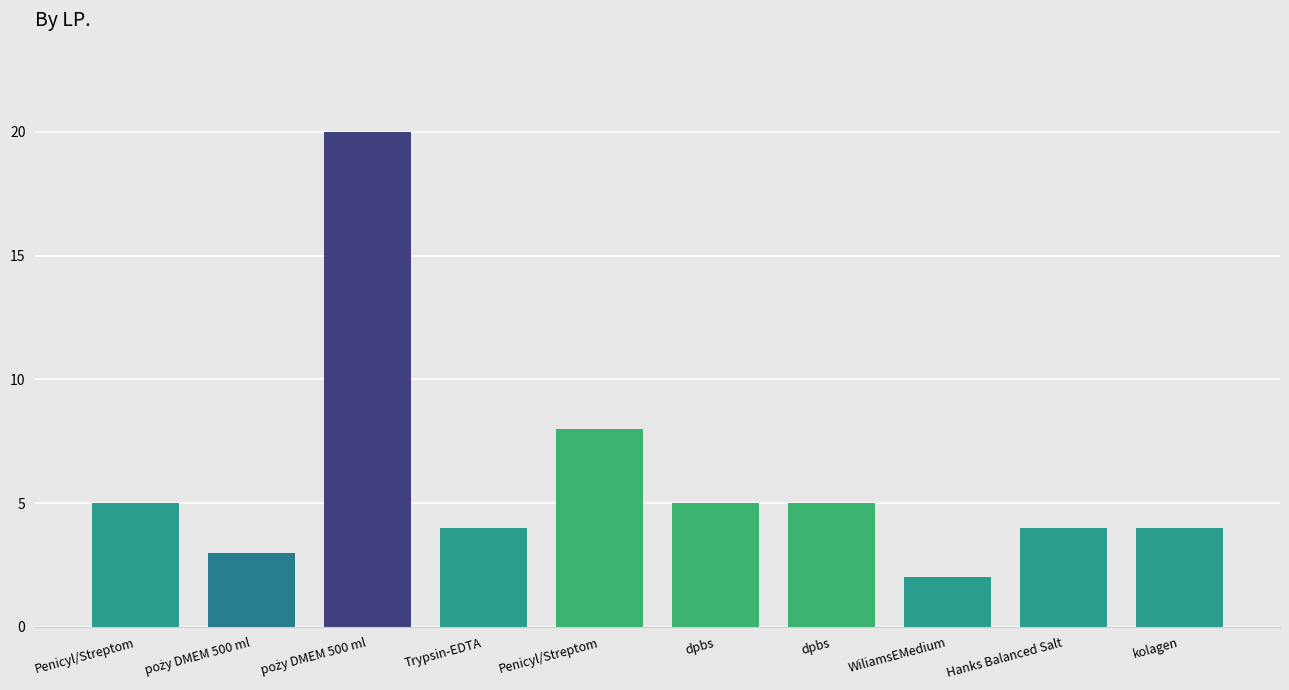

What is the maximum value shown in the chart?

20